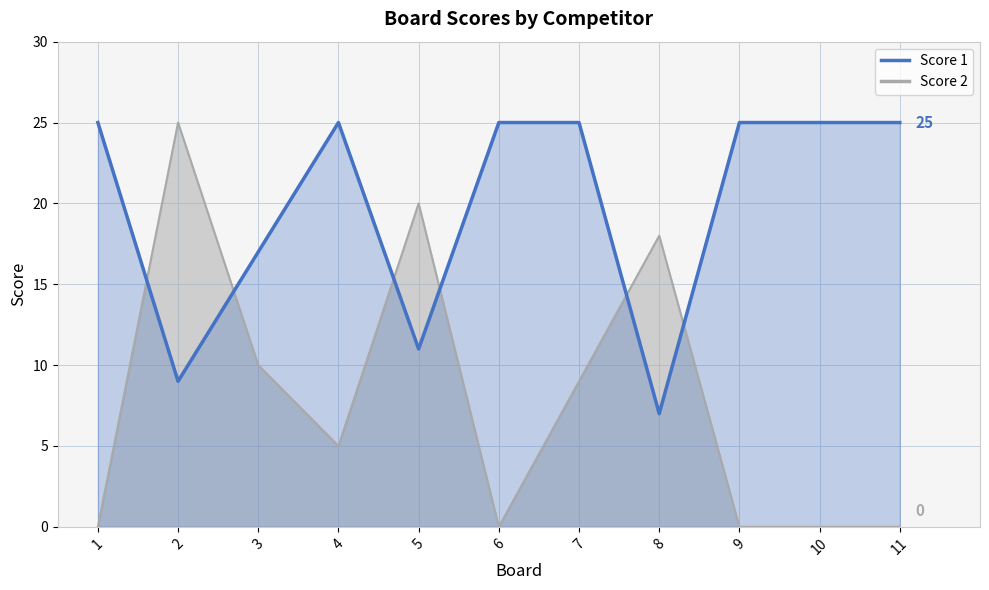

Is it true that Score 2 equals -14 at 10?

False